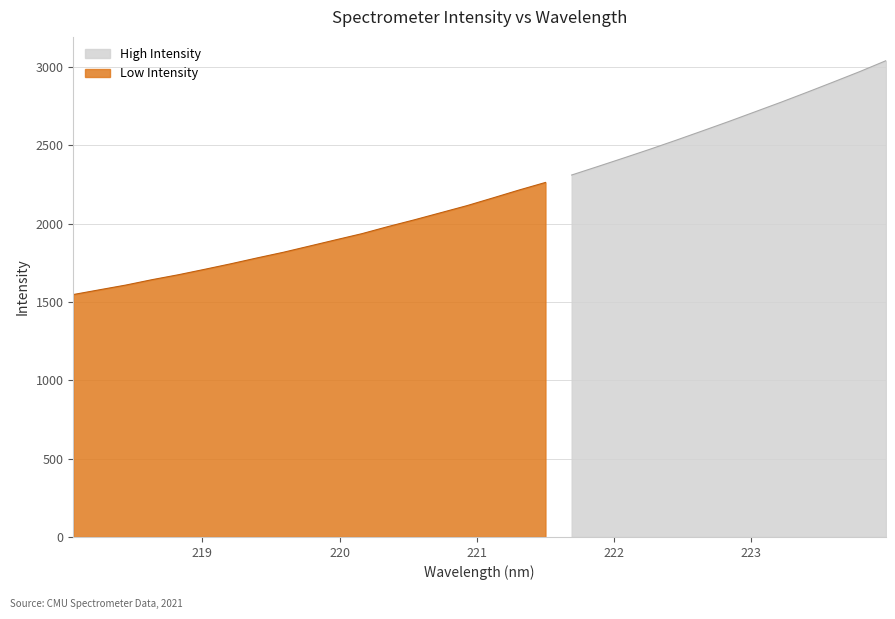

Rank the categories by value from lowest to highest.

218.0596, 218.2508, 218.442, 218.6332, 218.8244, 219.0156, 219.2067, 219.3979, 219.589, 219.7801, 219.9712, 220.1623, 220.3533, 220.5444, 220.7354, 220.9264, 221.1174, 221.3083, 221.4993, 221.6902, 221.8812, 222.0721, 222.263, 222.4538, 222.6447, 222.8355, 223.0264, 223.2172, 223.408, 223.5987, 223.7895, 223.9802